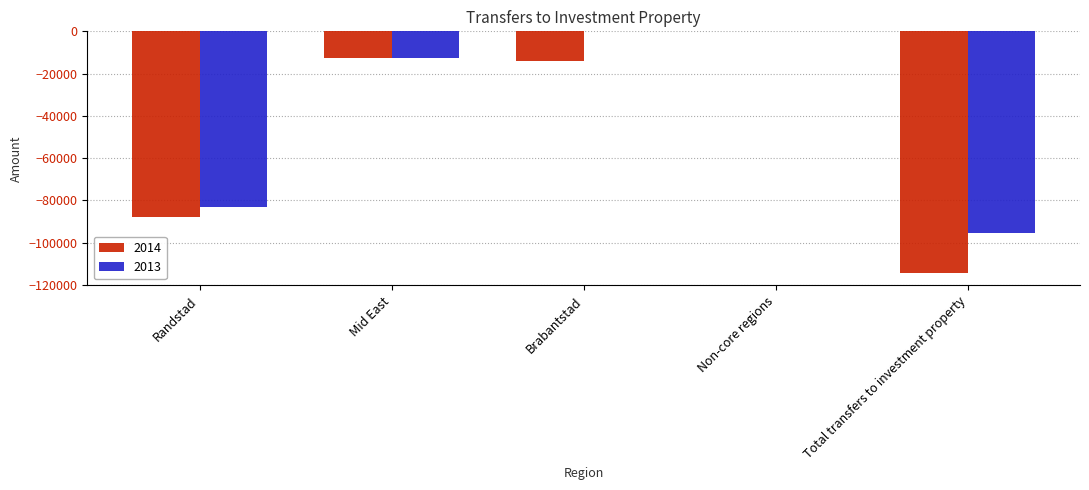

What is the approximate value of 2014 at Total transfers to investment property?

-114466.9